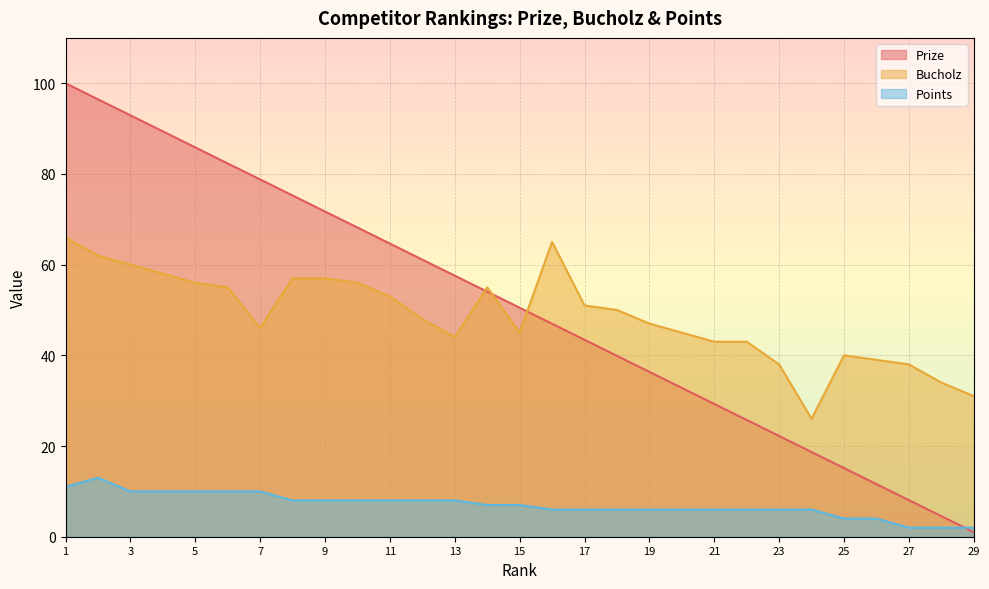

How many lines are shown in the chart?

3